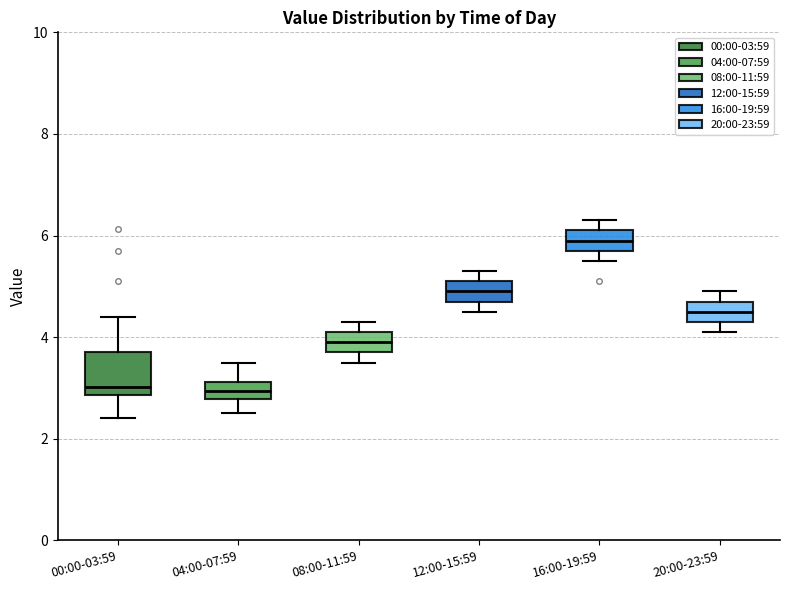

Reading left to right, transcribe this box plot: for each box, give where its median line is, the range the box spans, and where its two whiskers end, as read against the y-axis. The values are not printed on the chart, so give them approximately, as read against the axis.

00:00-03:59: median 3.0, box 2.8 to 3.8, whiskers 2.4 to 4.4
04:00-07:59: median 3.0, box 2.8 to 3.2, whiskers 2.6 to 3.6
08:00-11:59: median 4.0, box 3.8 to 4.2, whiskers 3.6 to 4.4
12:00-15:59: median 5.0, box 4.8 to 5.2, whiskers 4.6 to 5.4
16:00-19:59: median 6.0, box 5.8 to 6.2, whiskers 5.6 to 6.4
20:00-23:59: median 4.6, box 4.4 to 4.8, whiskers 4.2 to 5.0